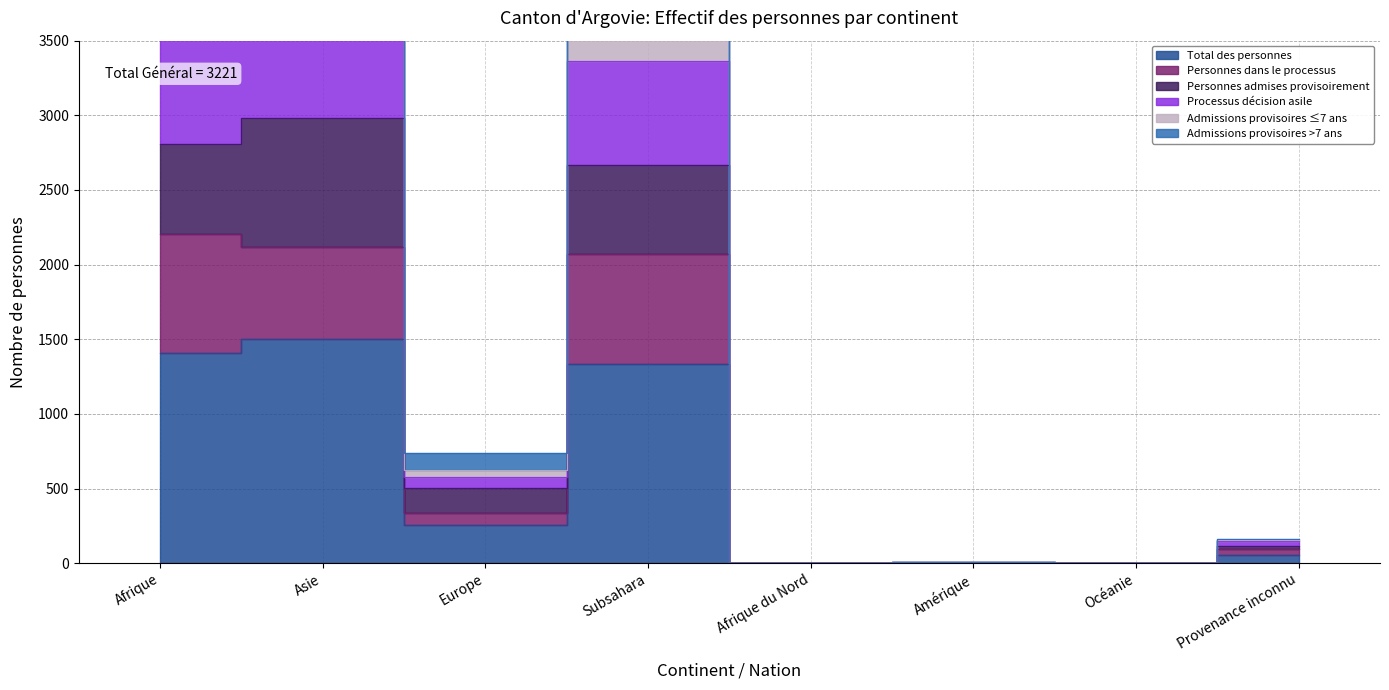

Which series has the widest spread of values?

Processus décision asile